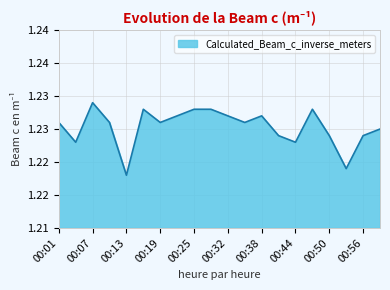

Where is the data nearest to the value 1?

00:13